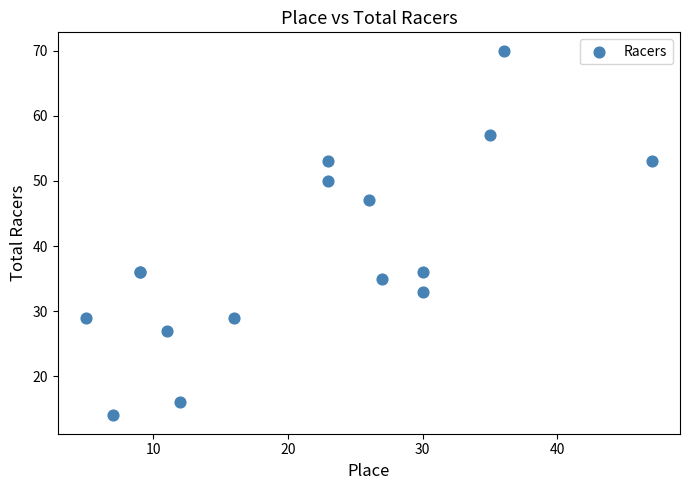

What Y value in the scatter plot is closest to 42?

47